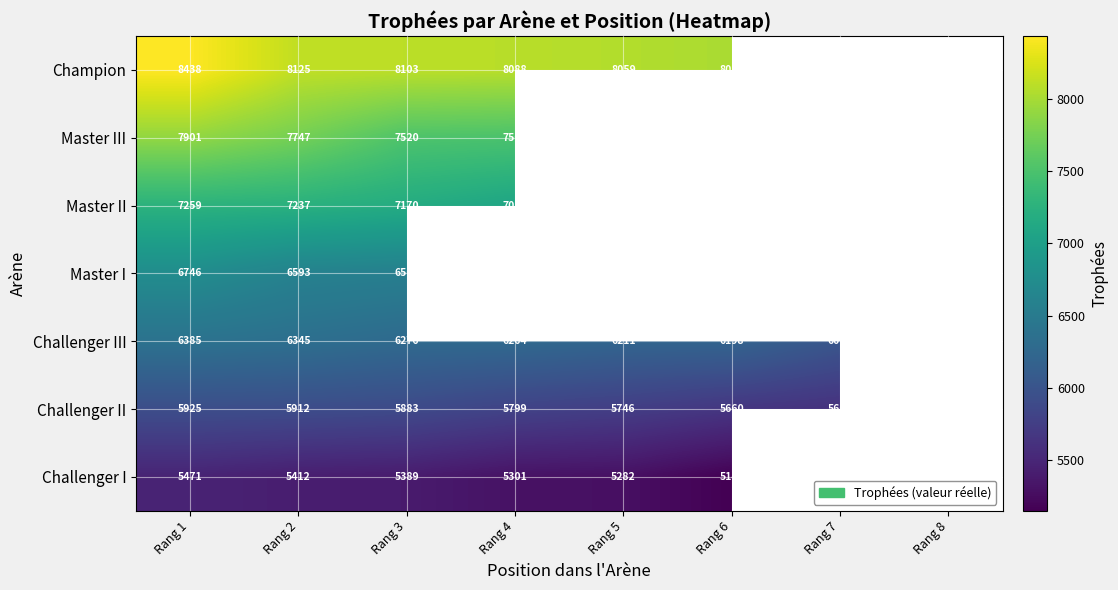

What is the spread (max minus min) of values at Rang 6?

2871.0